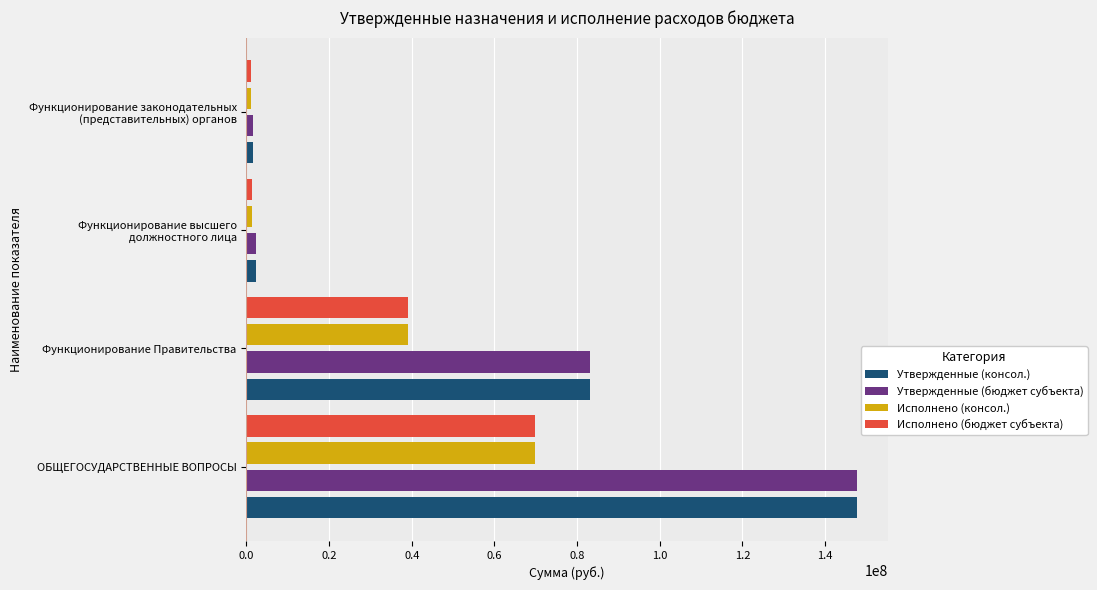

How many values in the Утвержденные (консол.) series exceed 83144219?

2